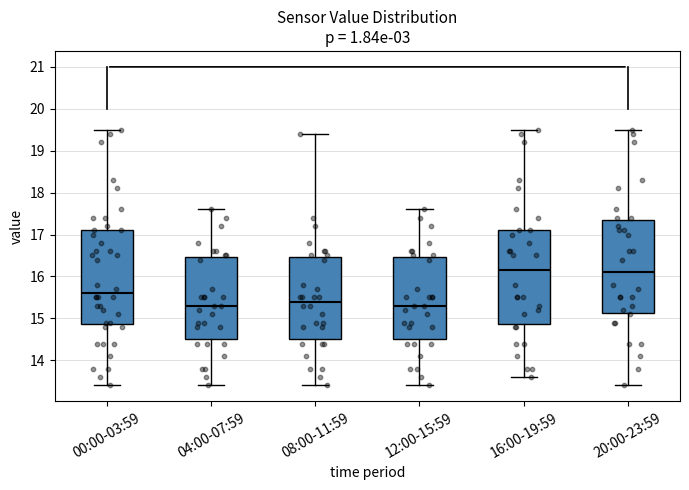

Reading left to right, read every box against the y-axis: the position of its median line, the range the box covers, and the ends of its whiskers. The values are not printed on the chart, so give them approximately, as read against the axis.

00:00-03:59: median 15.6, box 14.9 to 17.1, whiskers 13.4 to 19.5
04:00-07:59: median 15.3, box 14.5 to 16.5, whiskers 13.4 to 17.6
08:00-11:59: median 15.4, box 14.5 to 16.5, whiskers 13.4 to 19.4
12:00-15:59: median 15.3, box 14.5 to 16.5, whiskers 13.4 to 17.6
16:00-19:59: median 16.2, box 14.9 to 17.1, whiskers 13.6 to 19.5
20:00-23:59: median 16.1, box 15.1 to 17.4, whiskers 13.4 to 19.5